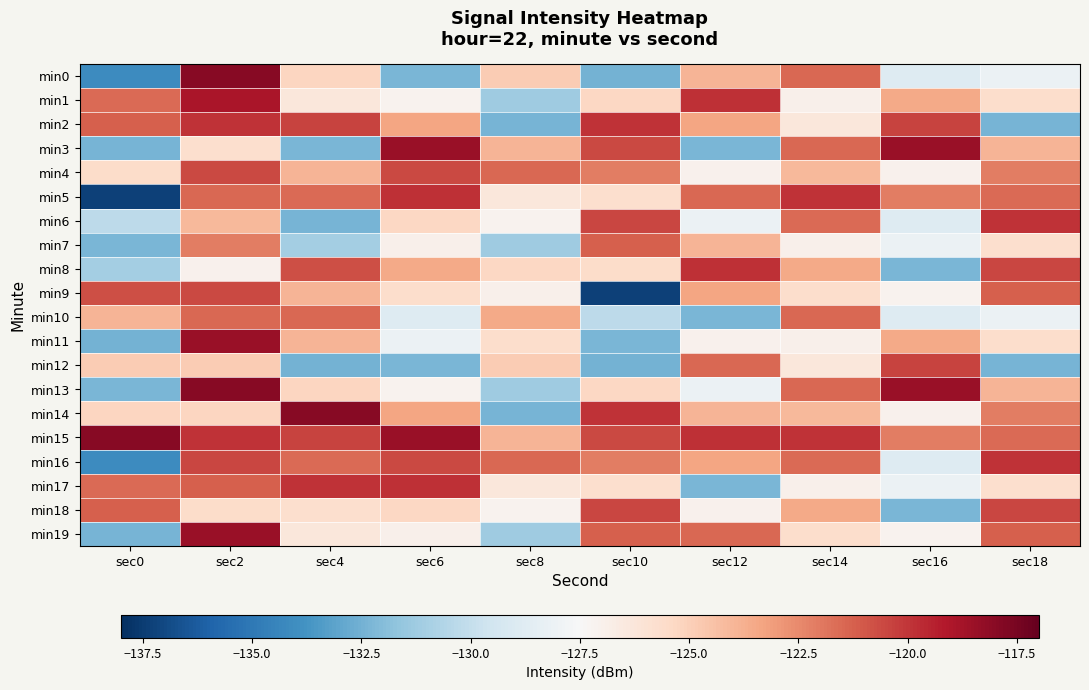

What is the total value across all series at sec0?

-2552.5